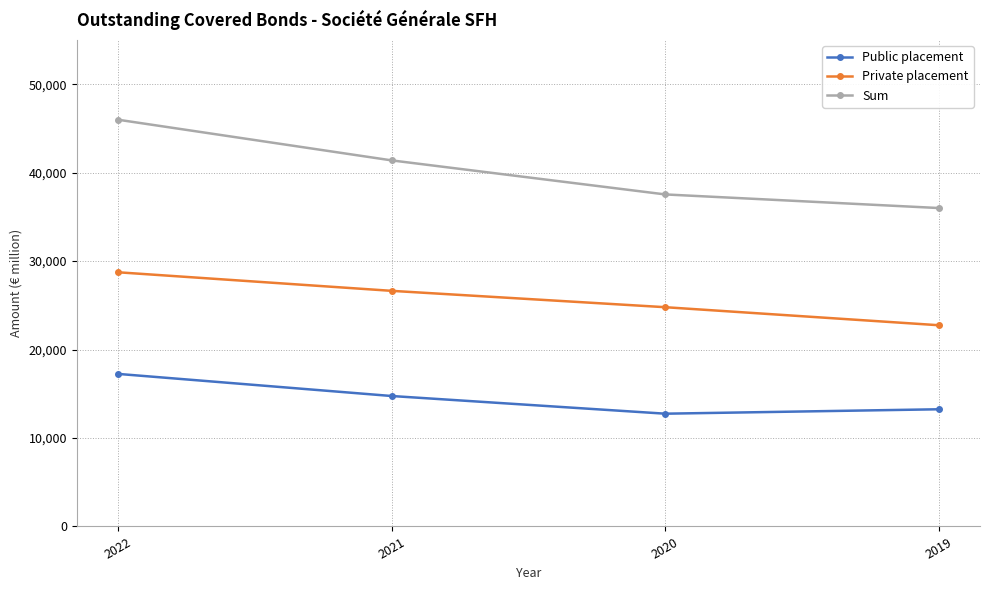

Is it true that Public placement equals 30026 at 2022?

False